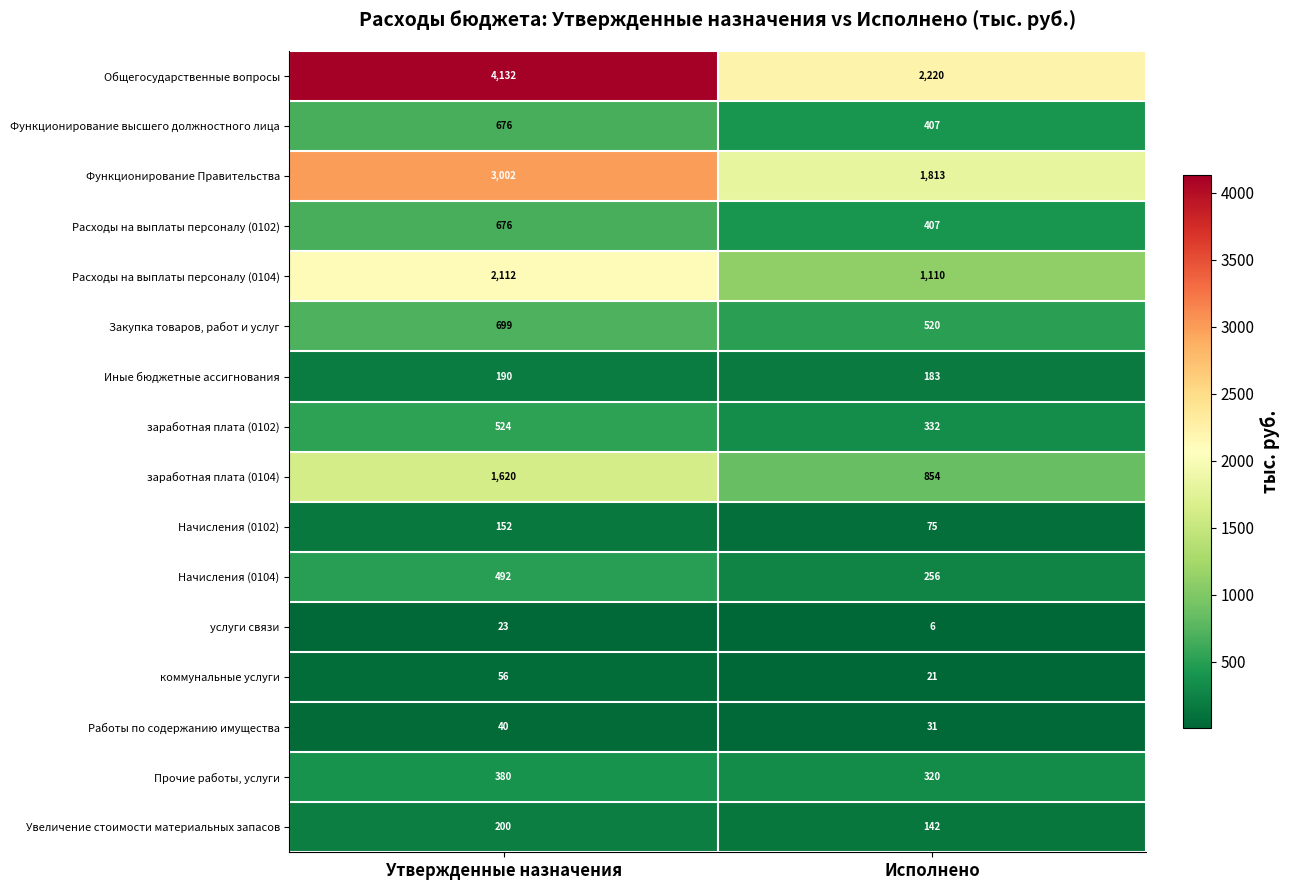

How many distinct data groups are displayed?

16